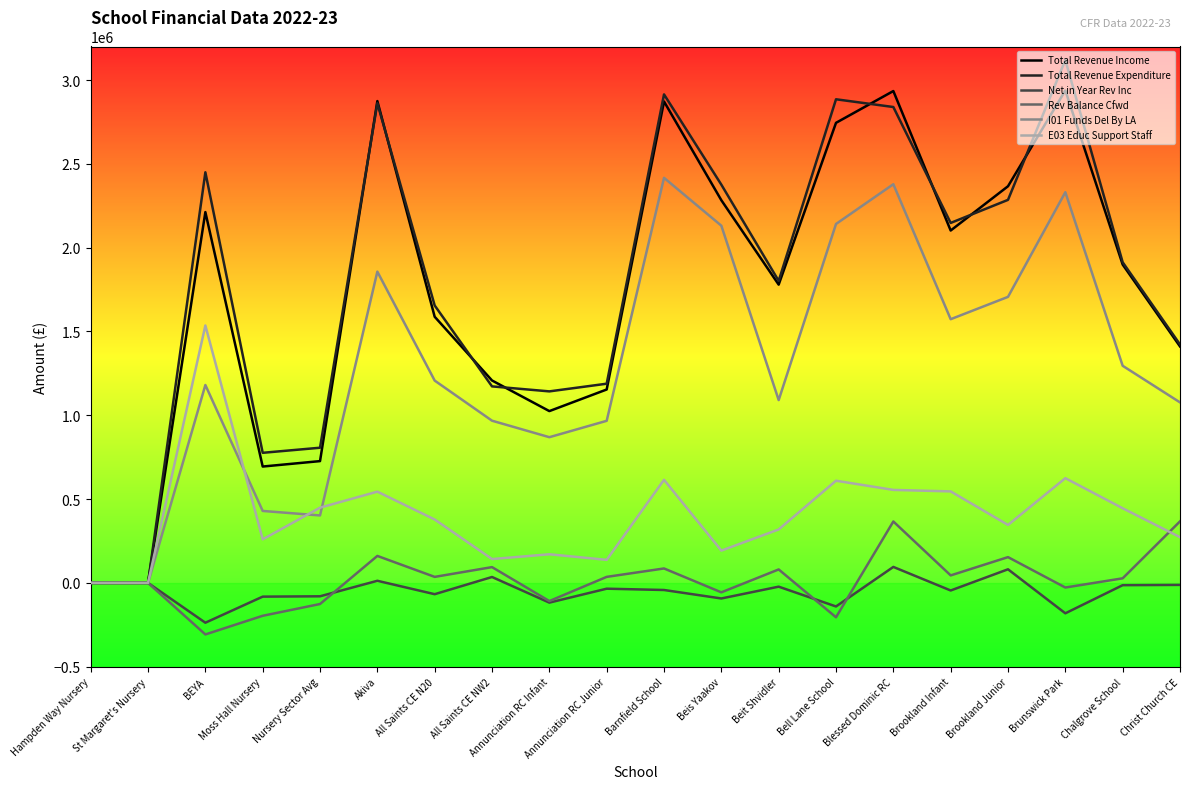

Which series has the widest spread of values?

Total Revenue Expenditure